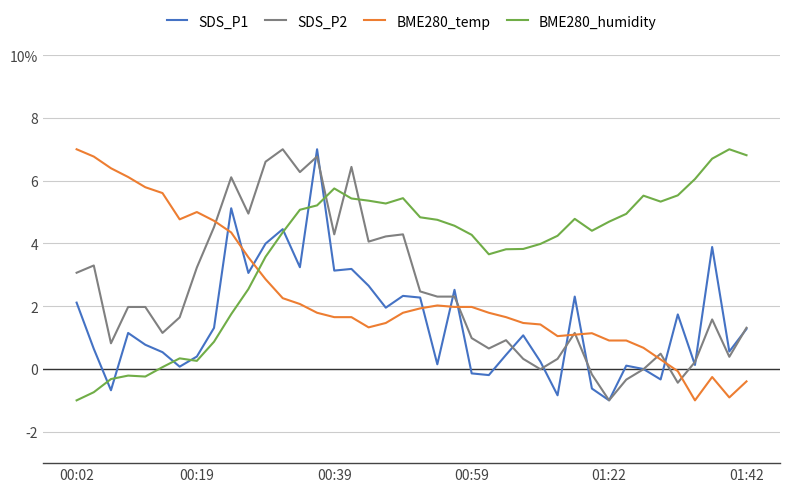

At which label does SDS_P2 reach its minimum?

01:22